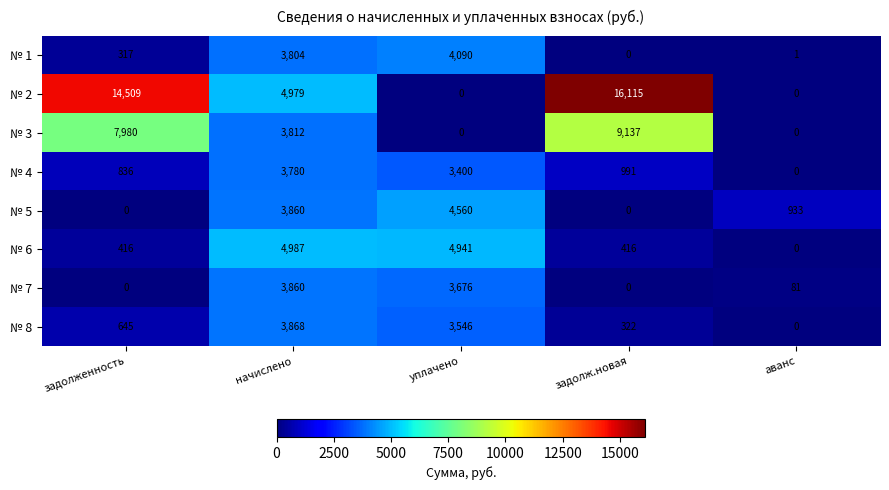

Is it true that № 2 equals 1766 at начислено?

False